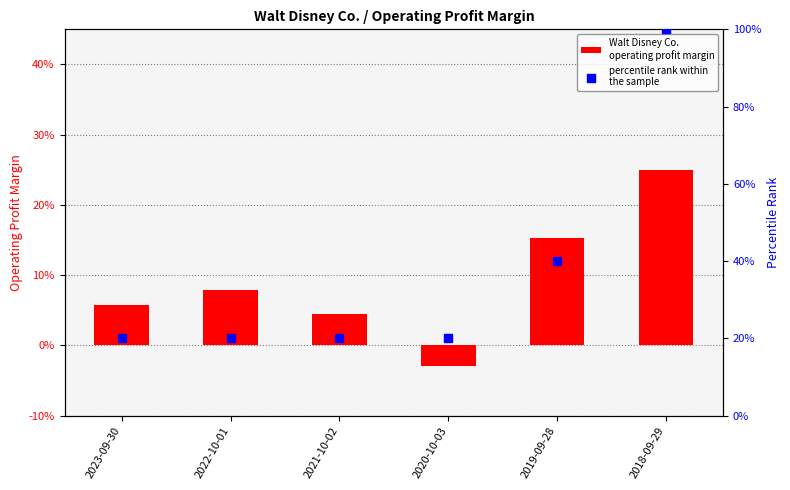

What is the total value across all series at 2021-10-02?

20.0